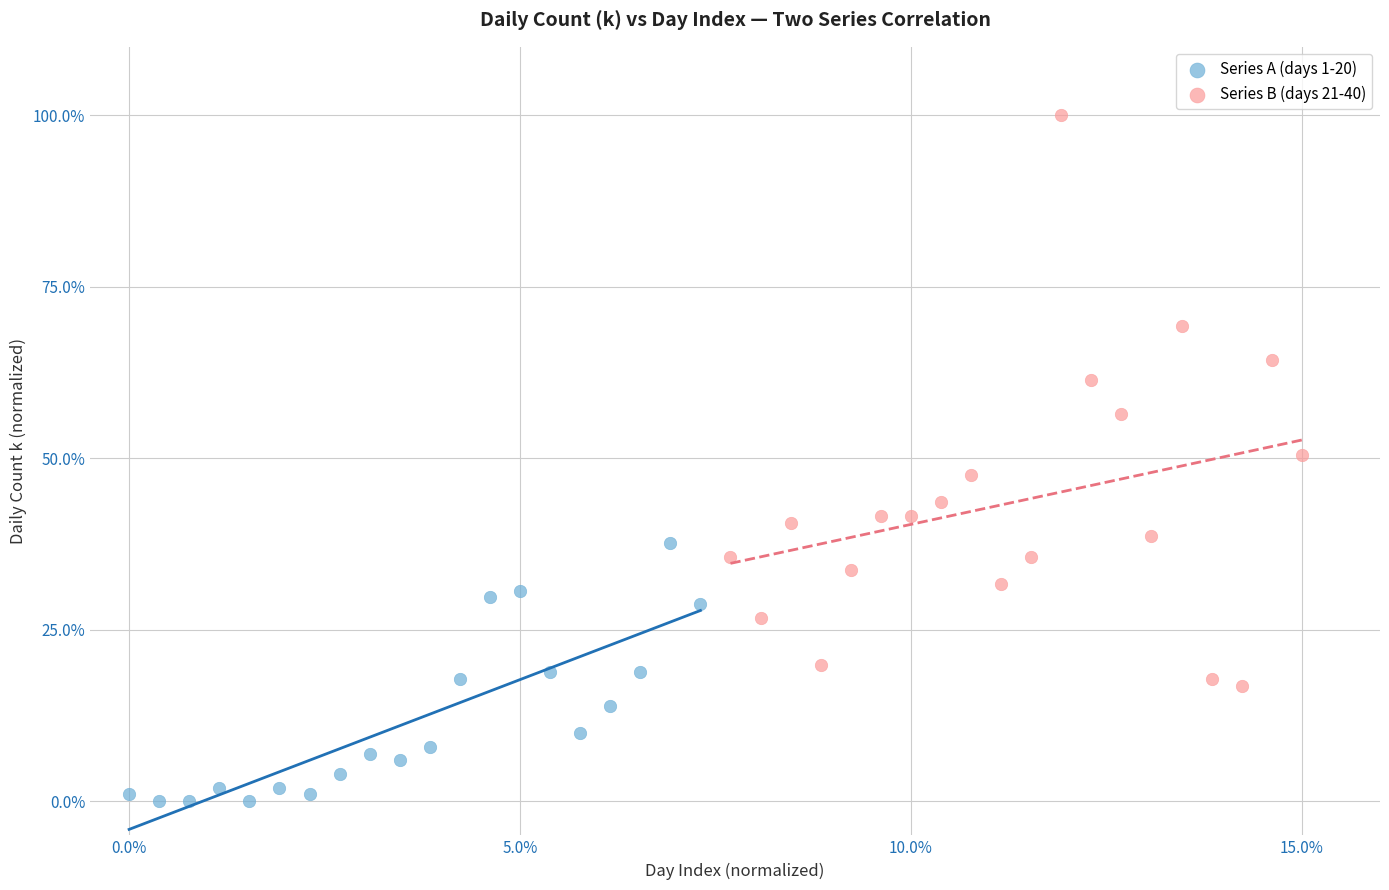

What are all the series names shown in the legend?

Series A (days 1-20), Series B (days 21-40)